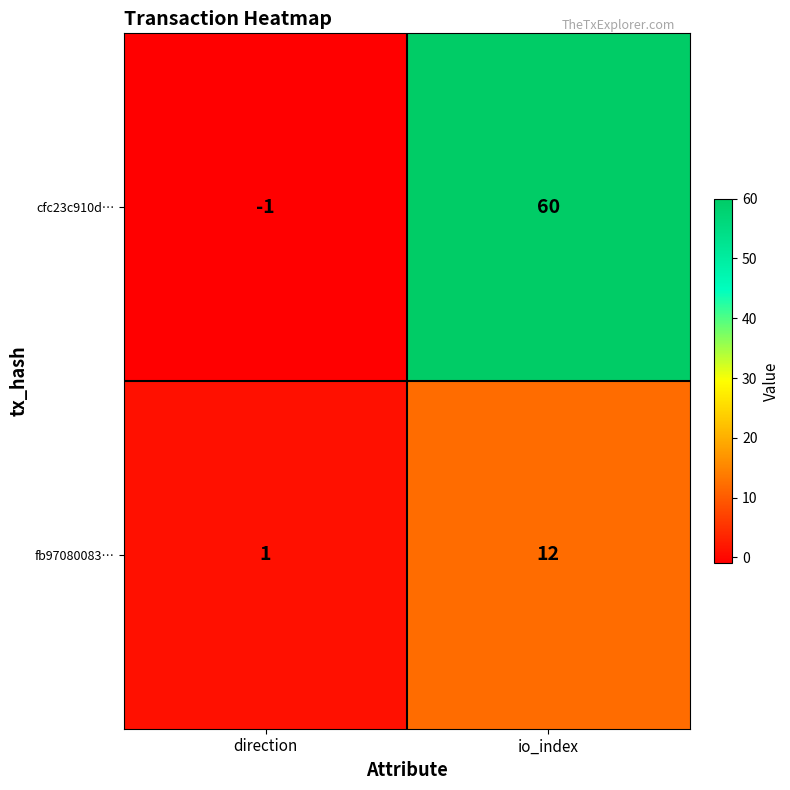

Which series has the largest total across all categories?

cfc23c910d…